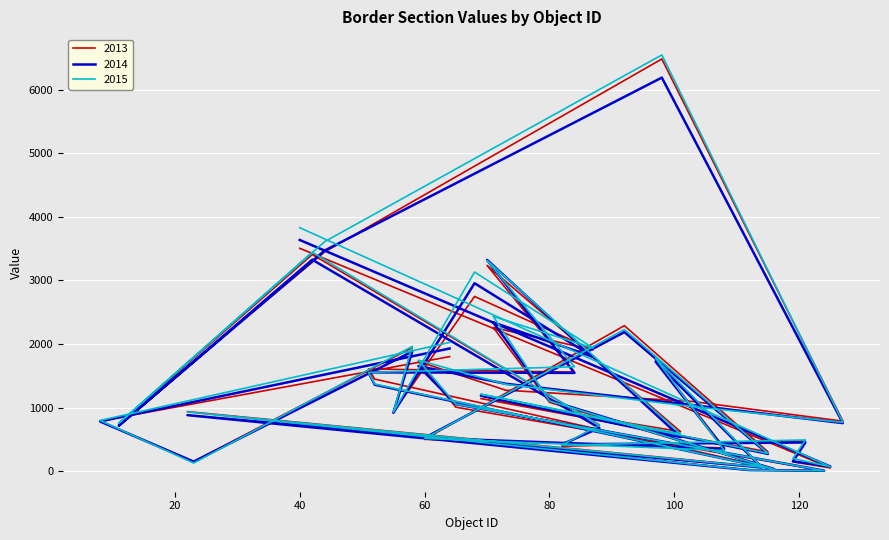

List the series in order of their overall mean, lowest first.

2014, 2013, 2015